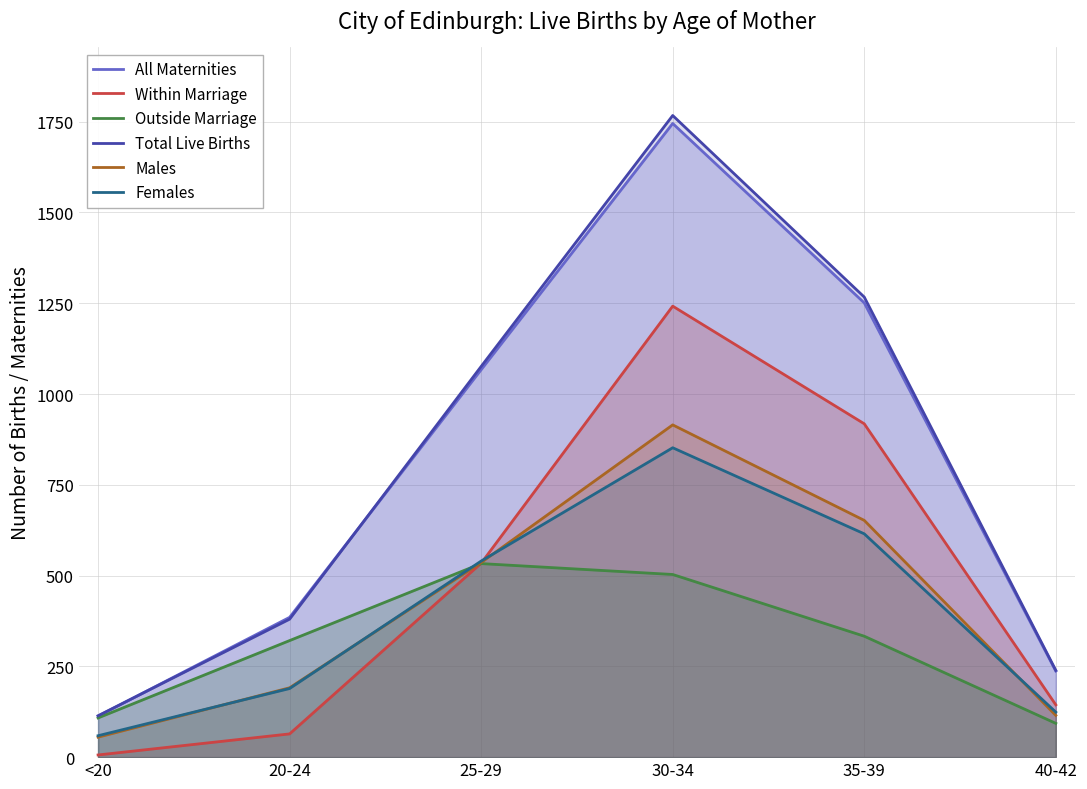

Where do All Maternities and Total Live Births first cross each other?

<20 and 20-24